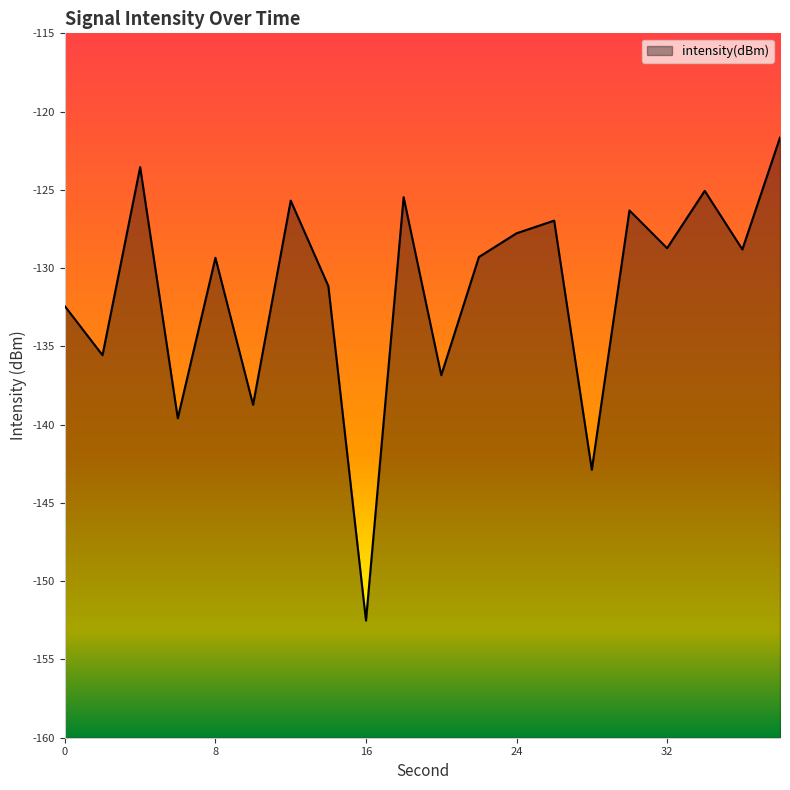

Reading left to right, what are all the values shown in this chart?

0=-132.4	2=-135.6	4=-123.5	6=-139.6	8=-129.3	10=-138.7	12=-125.7	14=-131.1	16=-152.5	18=-125.5	20=-136.8	22=-129.3	24=-127.8	26=-127.0	28=-142.9	30=-126.3	32=-128.7	34=-125.1	36=-128.8	38=-121.7